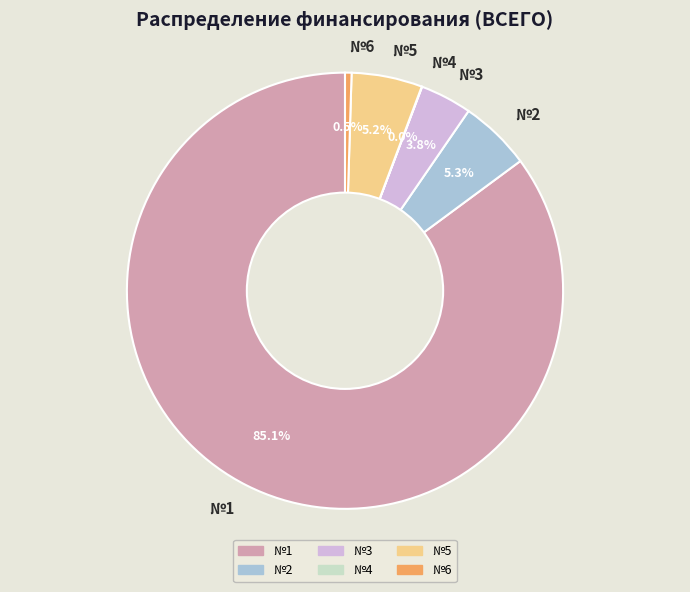

Does №1 represent more than half of the total?

Yes